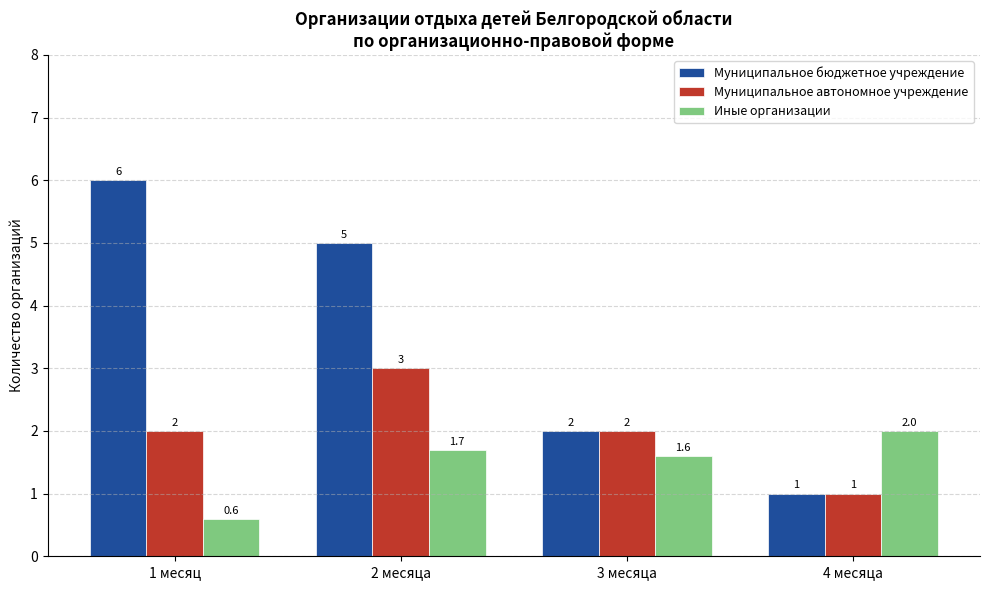

The value of Иные организации at 1 месяц is 0.1. True or false?

False